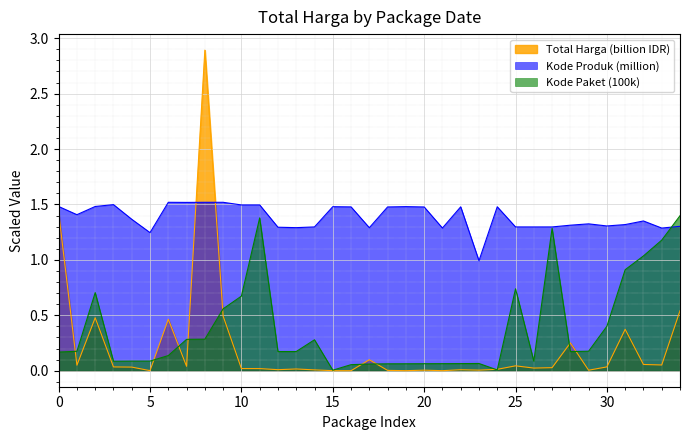

The Kode Produk (million) series shows 0.3 at 30. True or false?

False